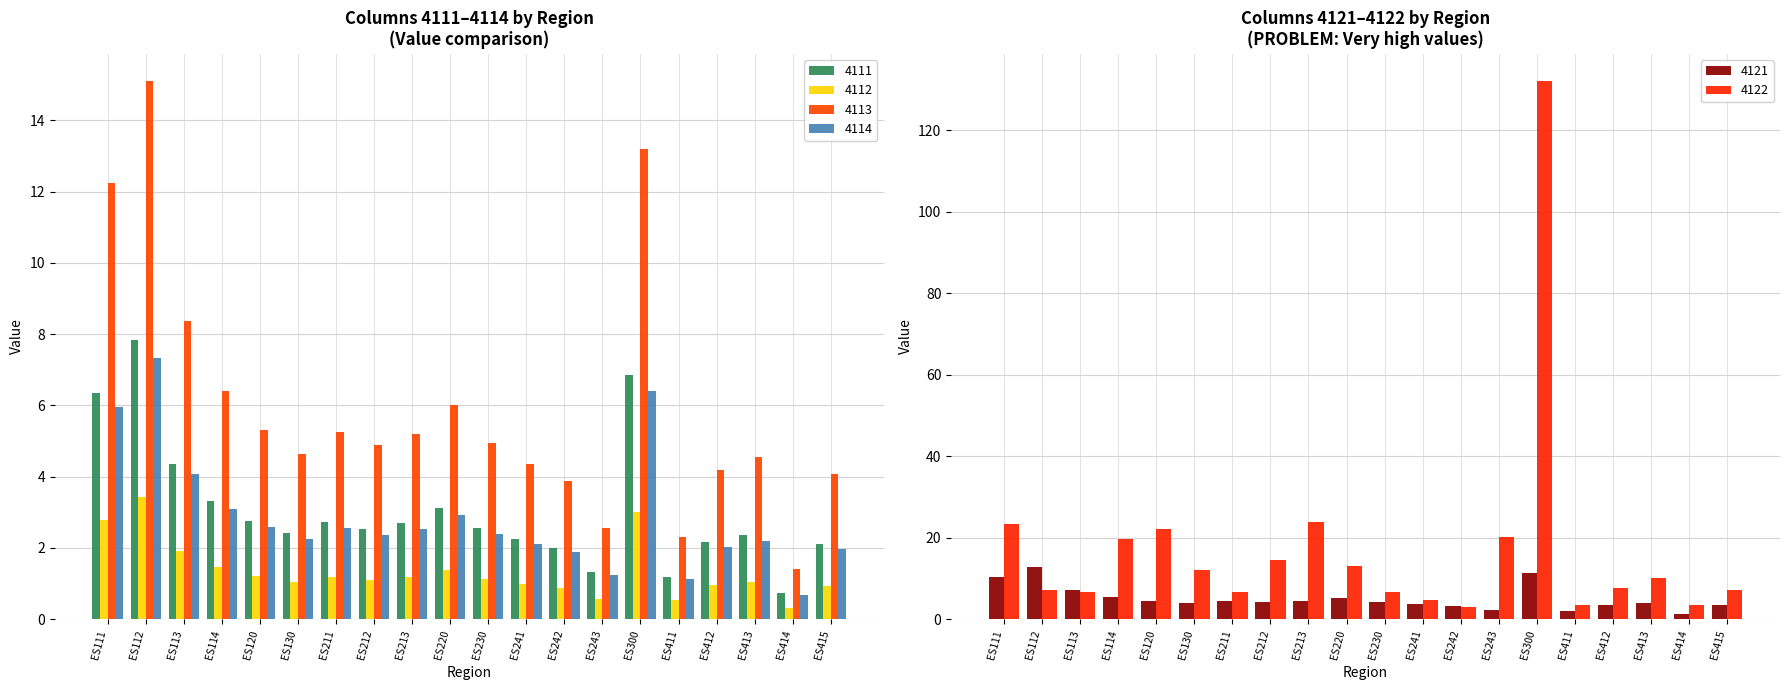

Read the 4111 value at ES414.

0.7